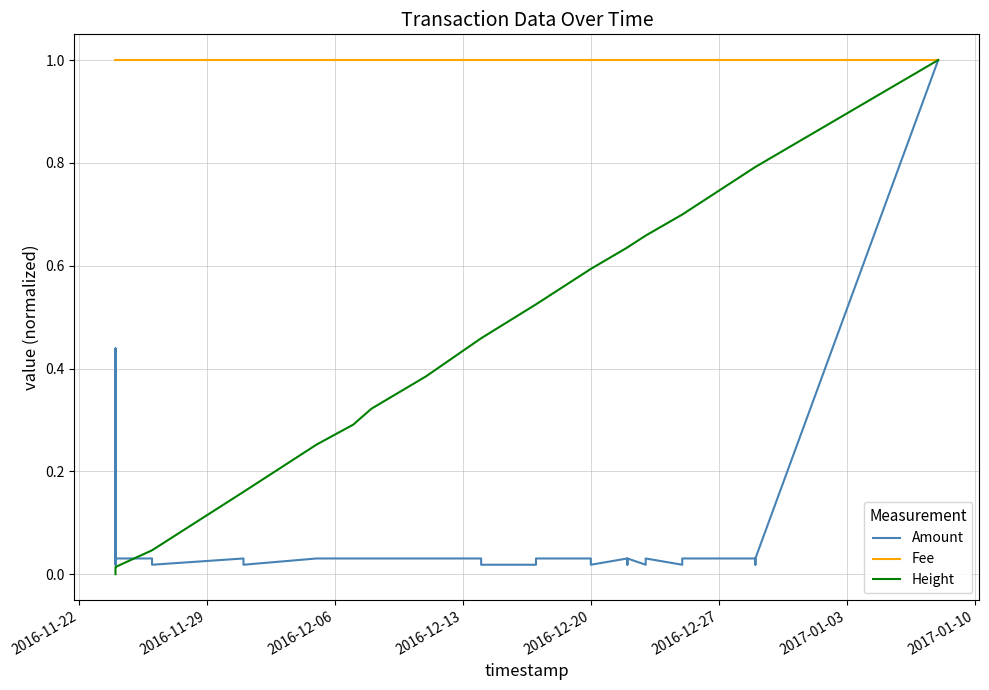

Is the value of Amount at 29 greater than the value of Height at 27?

No